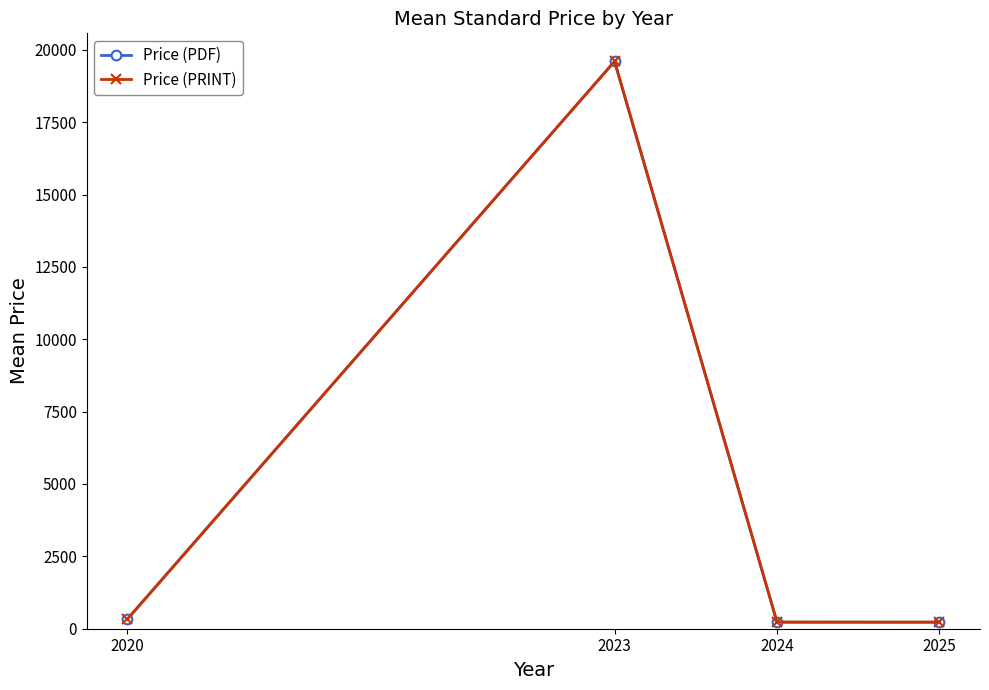

True or false: Price (PDF) has more than 2 interior local peaks.

False